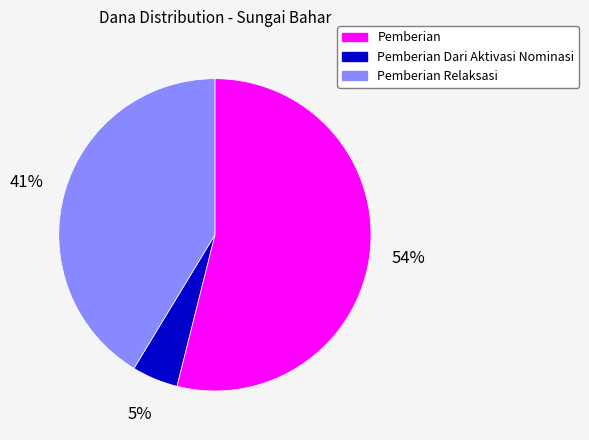

Is there a majority slice in this chart?

Yes